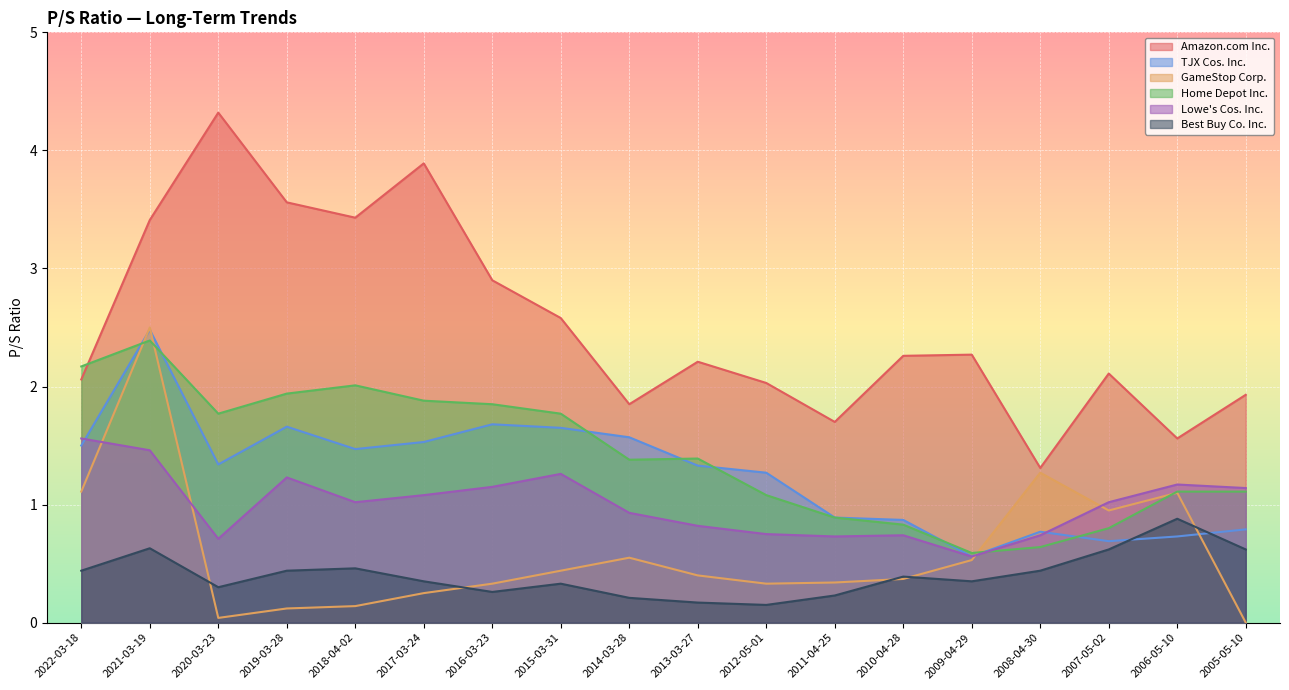

What is the difference between the highest and lowest values at 2021-03-19?

2.8